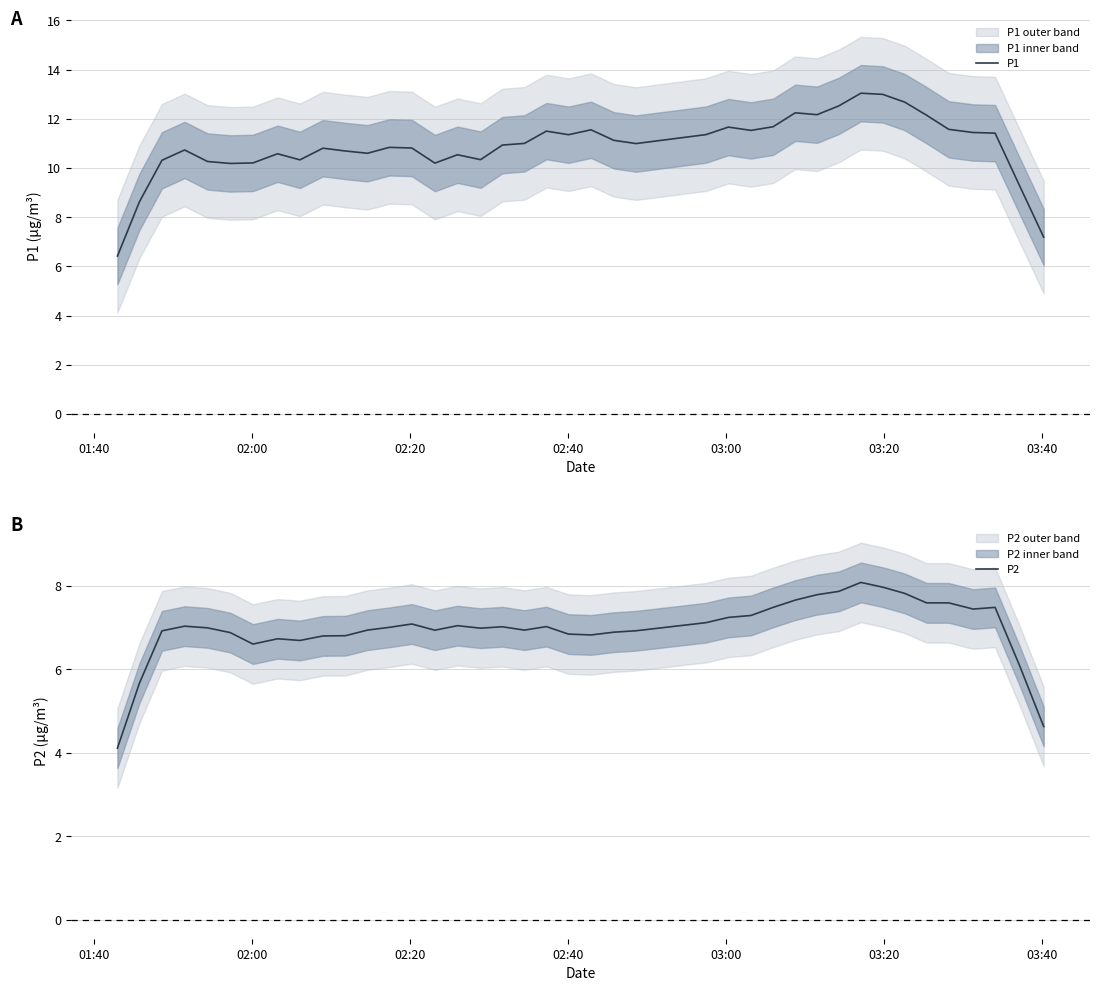

What is the value of the P2 point at the 23rd from the left?

6.9